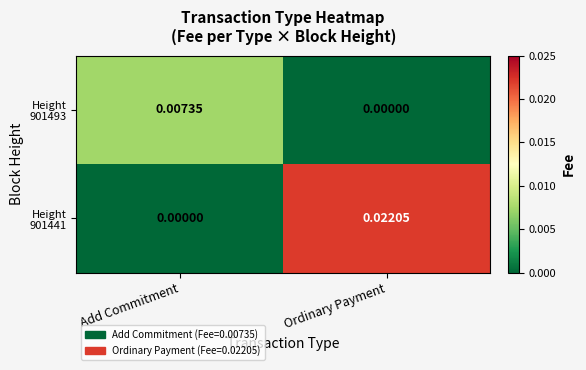

Which category has the highest value across all series?

Ordinary Payment